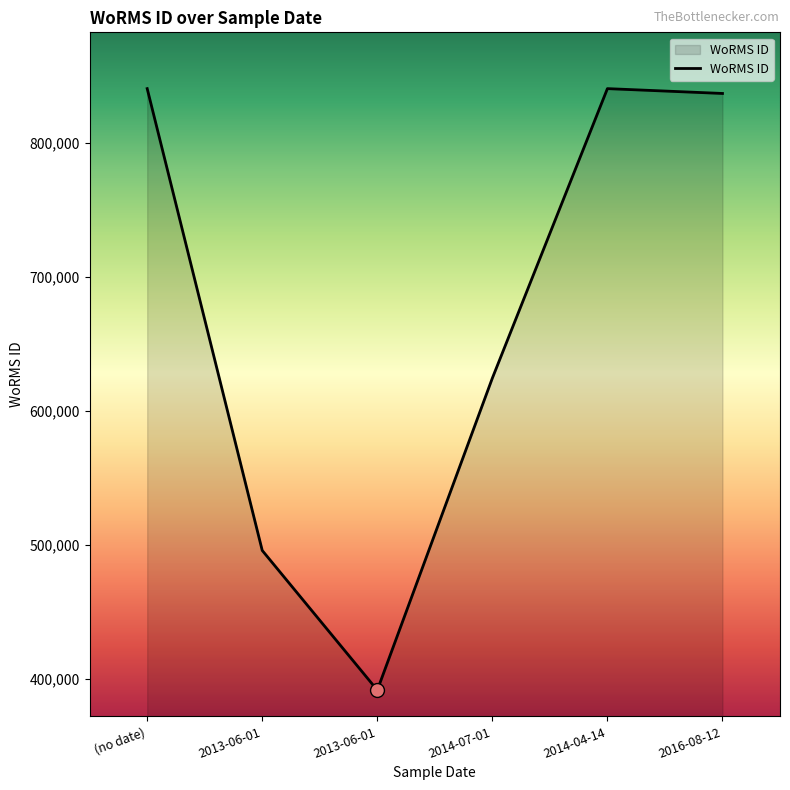

Which has a higher value, 2016-08-12 or 2013-06-01?

2016-08-12